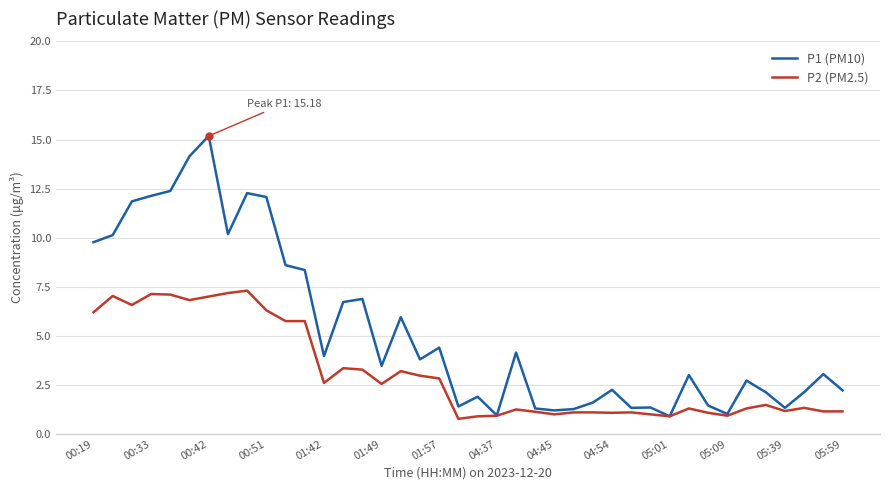

List the series in order of their peak value, highest first.

P1 (PM10), P2 (PM2.5)